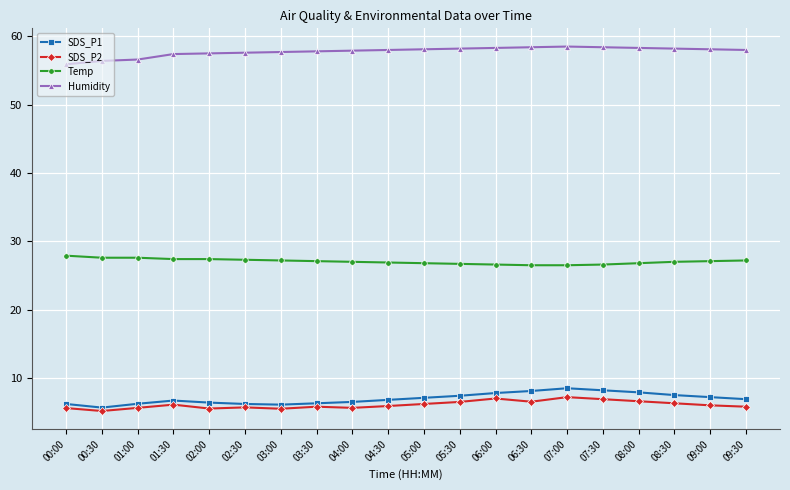

The value of SDS_P1 at 03:00 is 6.1. True or false?

True